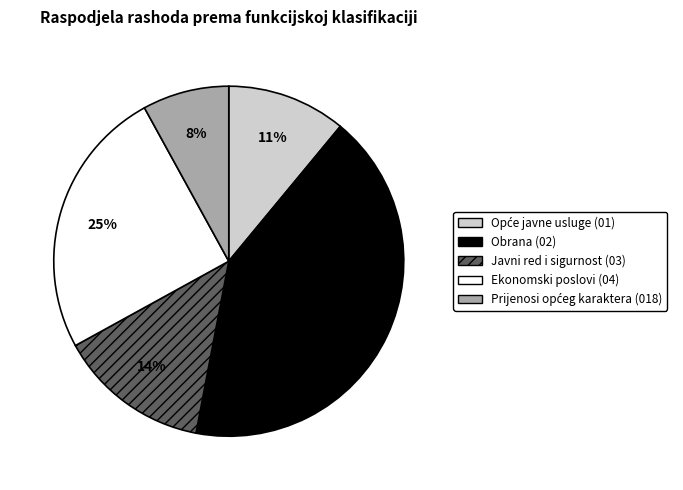

Does any single category account for the majority?

No